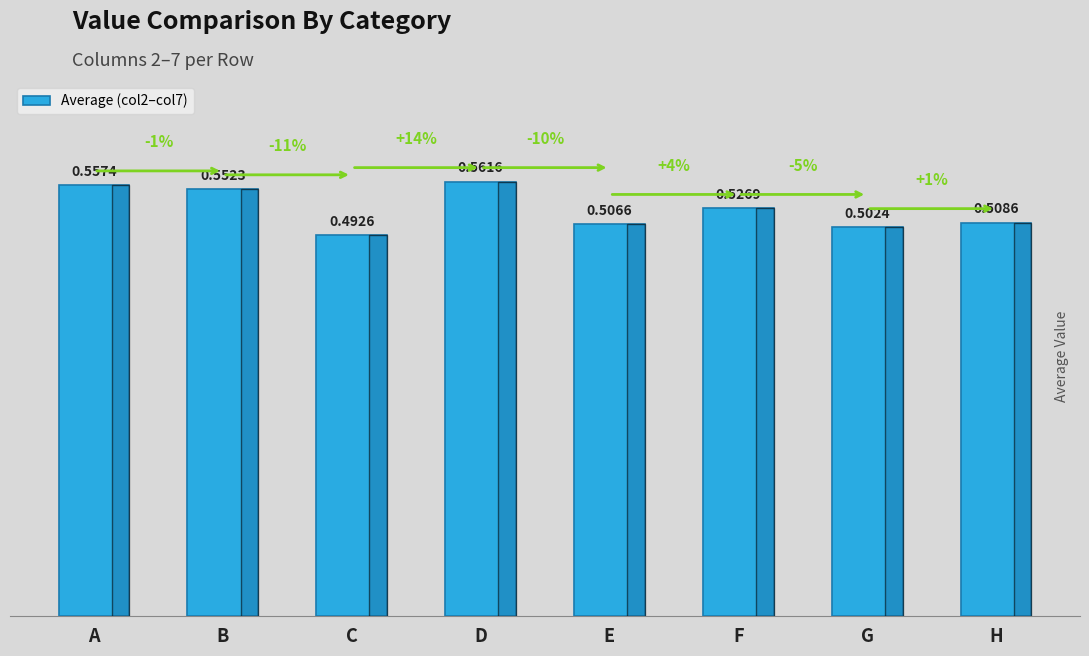

At which category does the chart reach its minimum across all series?

C